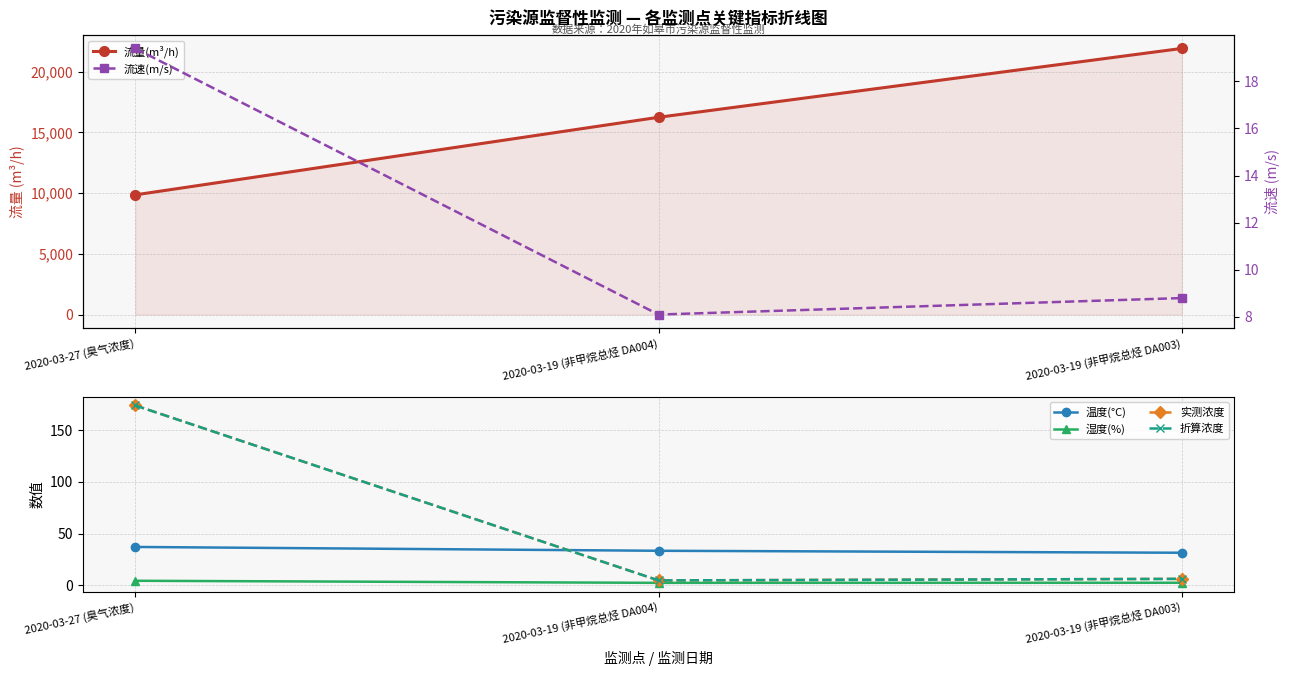

Is the value of 实测浓度 at 2020-03-19 (非甲烷总烃 DA004) greater than the value of 流速(m/s) at 2020-03-19 (非甲烷总烃 DA003)?

No